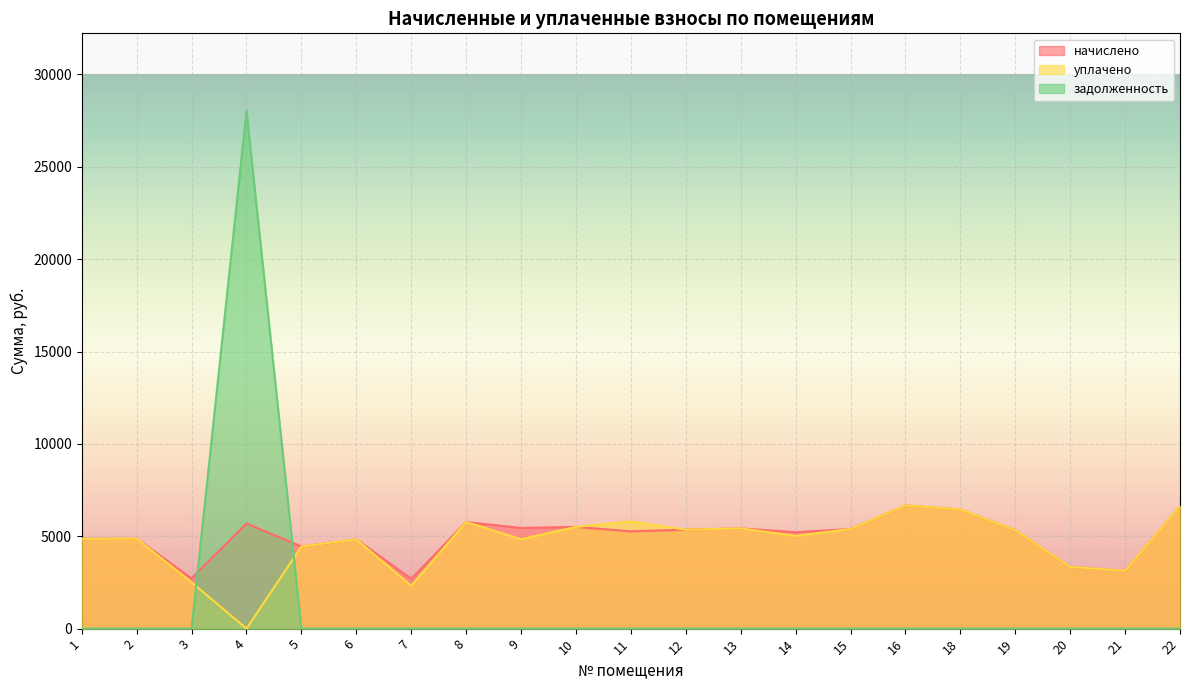

What is the sum of all уплачено values?

98541.5